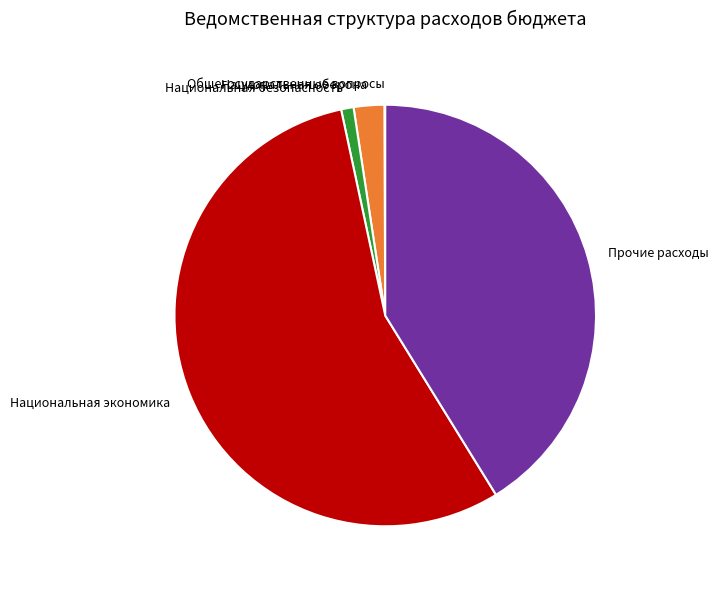

Which category accounts for the majority?

Национальная экономика